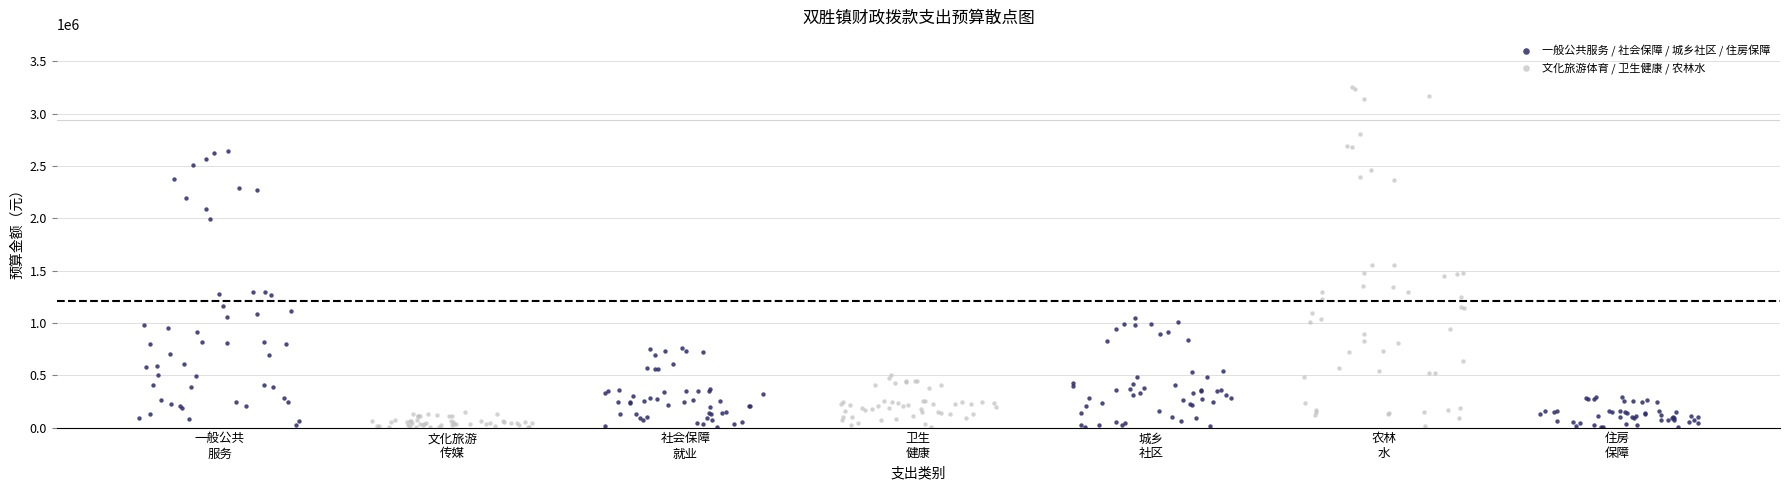

Which series has the largest Y range (max minus min)?

文化旅游体育 / 卫生健康 / 农林水